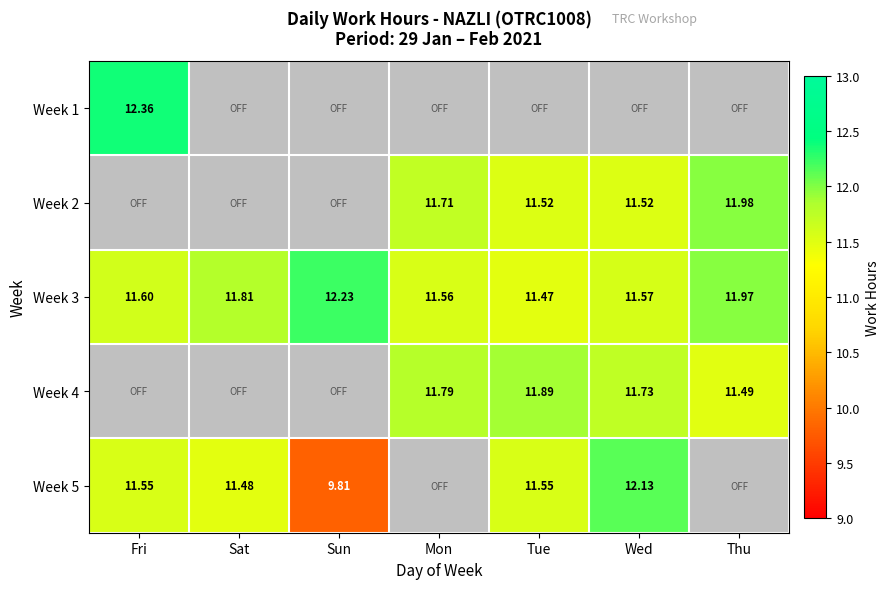

At which label is Week 3 closest to 11?

Tue